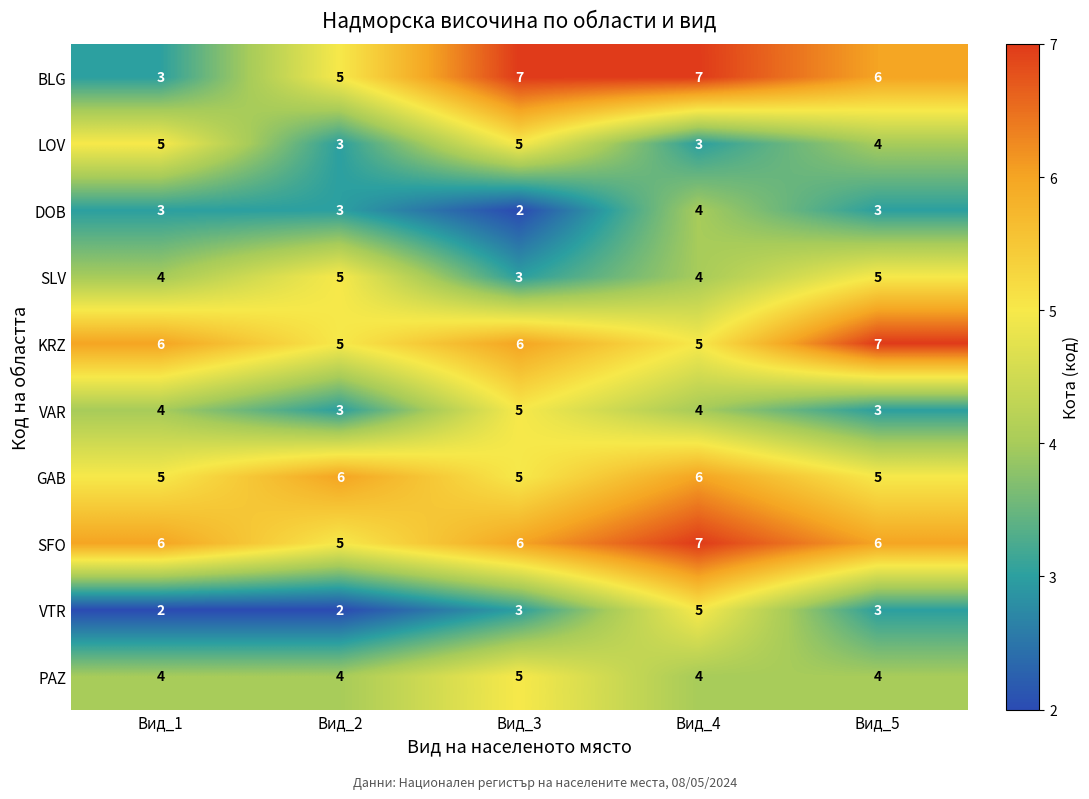

What is the sum of all LOV values?

20